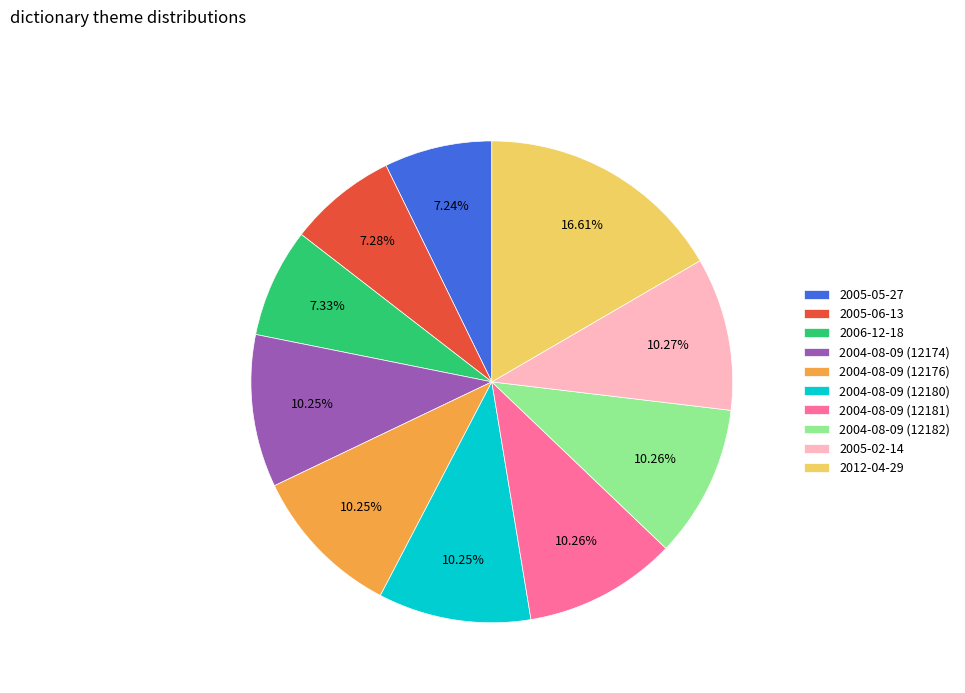

To the nearest percent, what is the difference between the 2006-12-18 and 2004-08-09 (12180) slice percentages?

3%